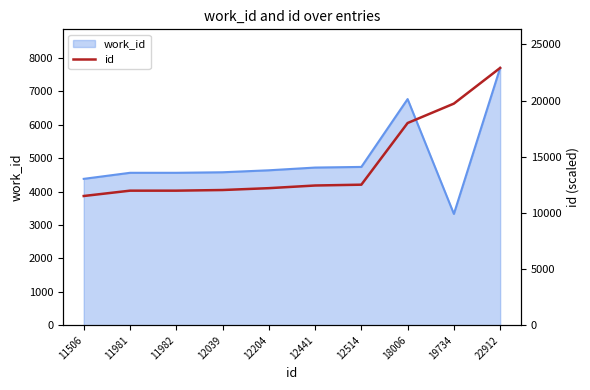

The value at 11506 is 11506. True or false?

True